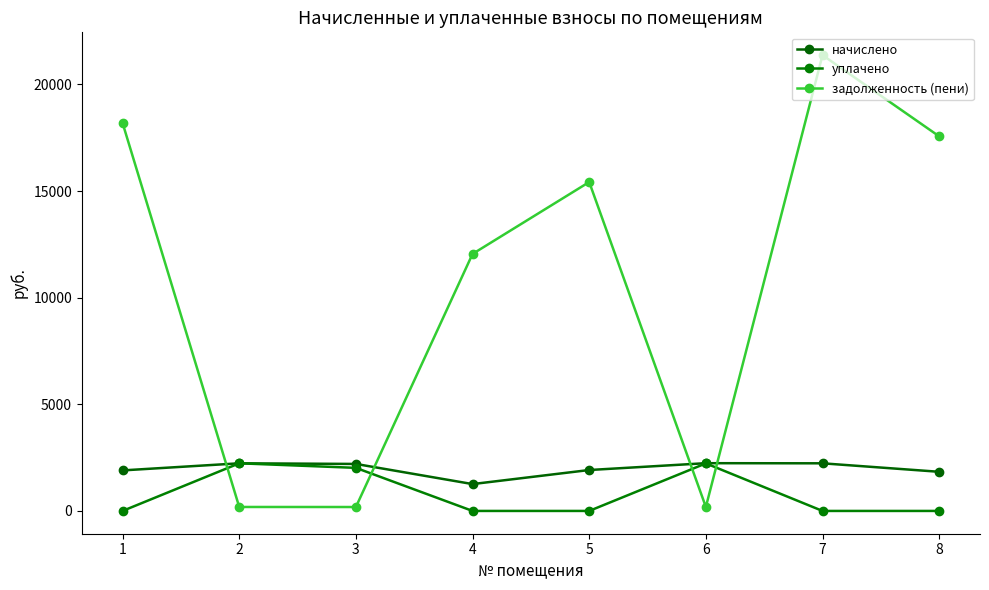

At which category is the sum across all series the highest?

7